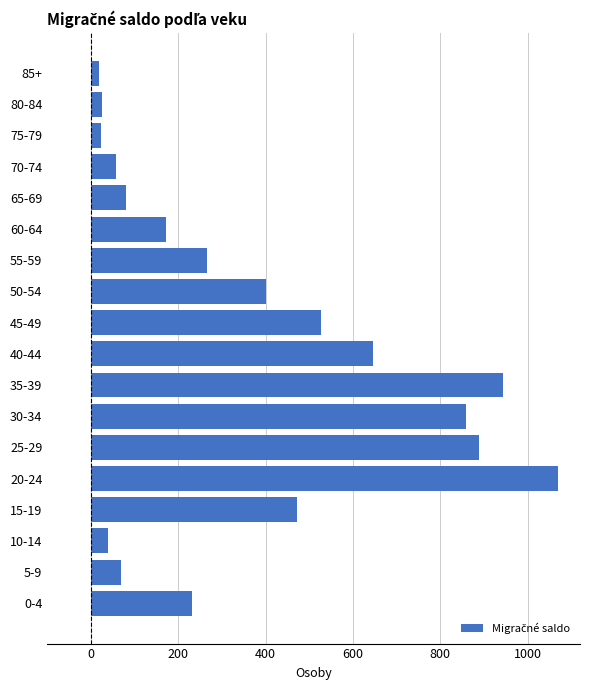

Approximately how many times larger is the value at 40-44 compared to 65-69?

8.0